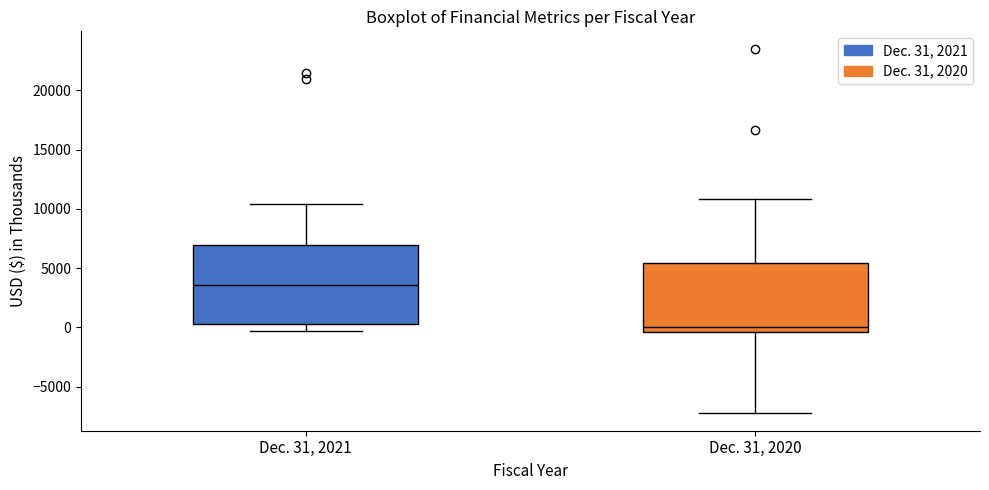

Comparing the boxes themselves (not the whiskers), which one is the tallest?

Dec. 31, 2021